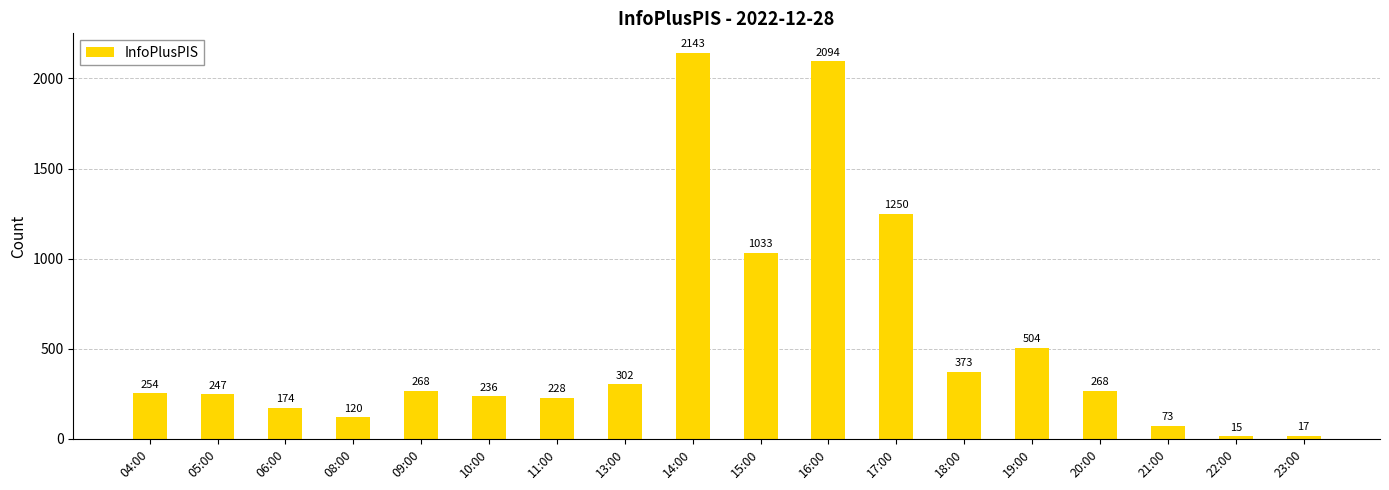

What is the value of the 6th bar from the left?

236